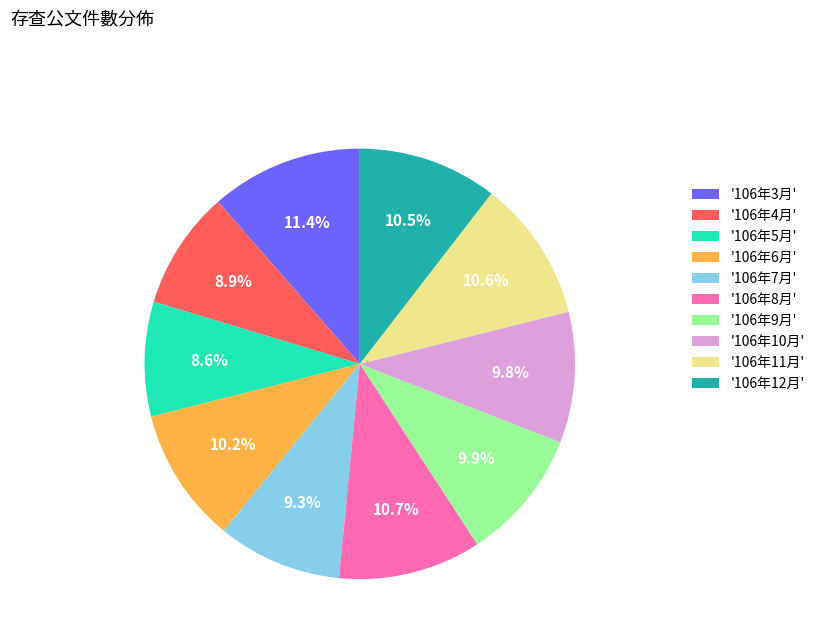

To the nearest percent, what is the difference between the largest and smallest slice percentages?

3%